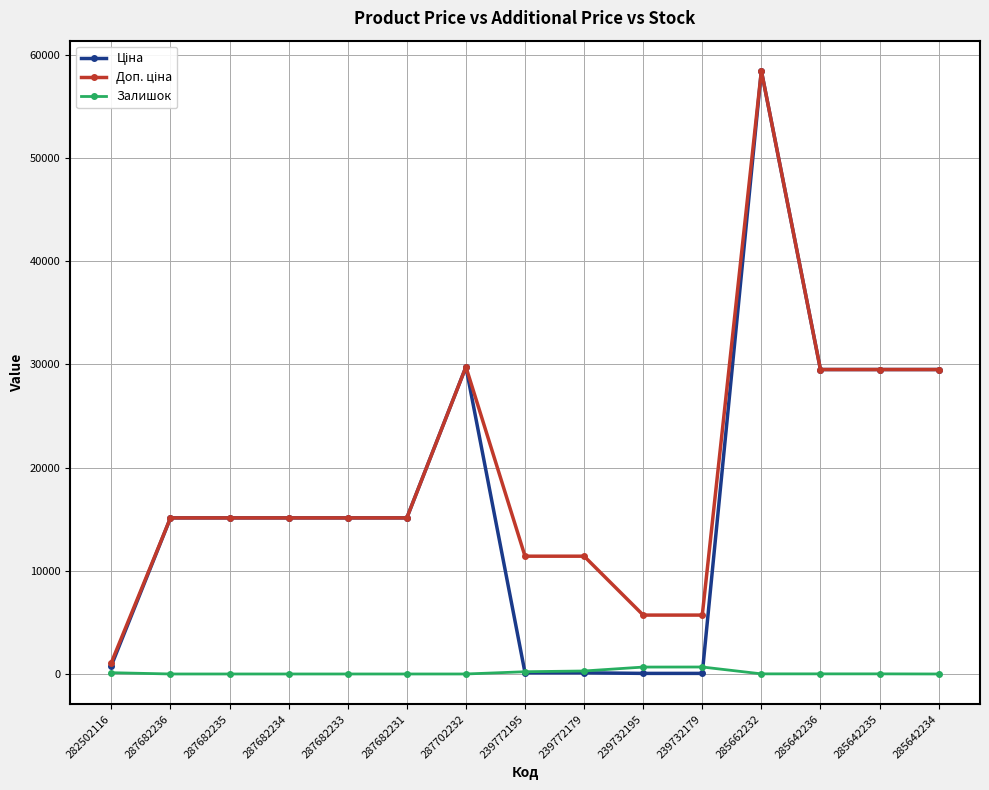

What is the difference between the highest and lowest values at 287682231?

15120.0